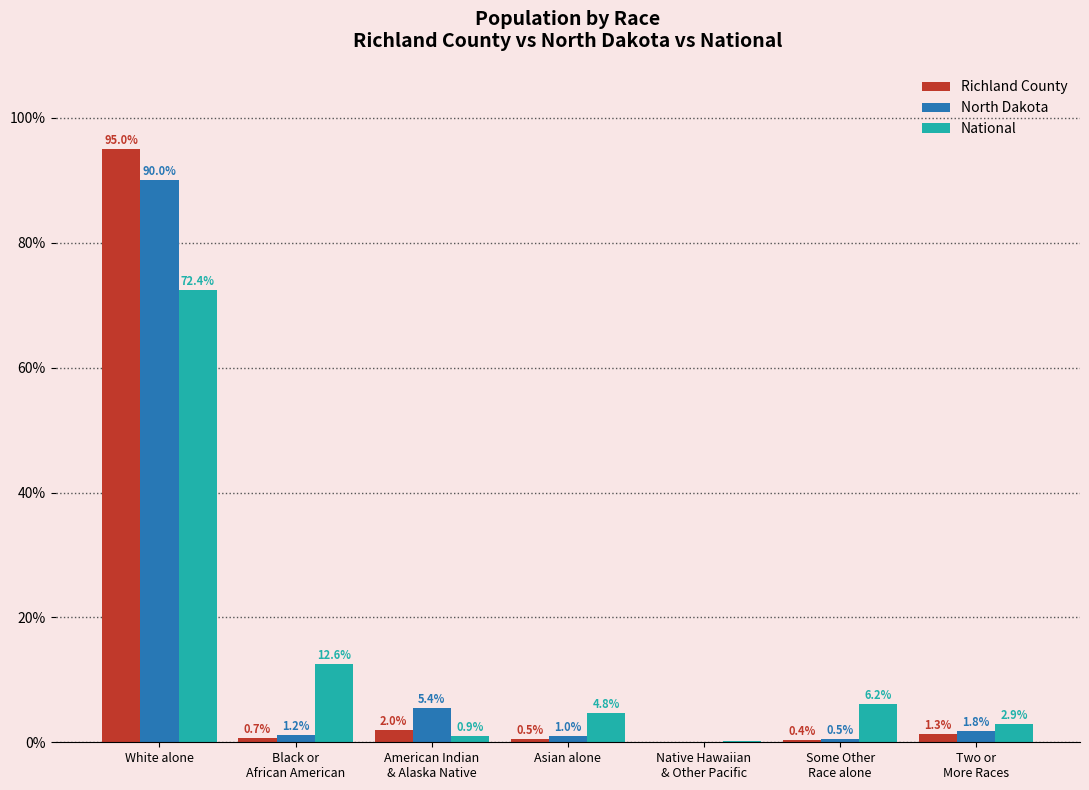

The Richland County series shows 0.7 at Black or
African American. True or false?

True